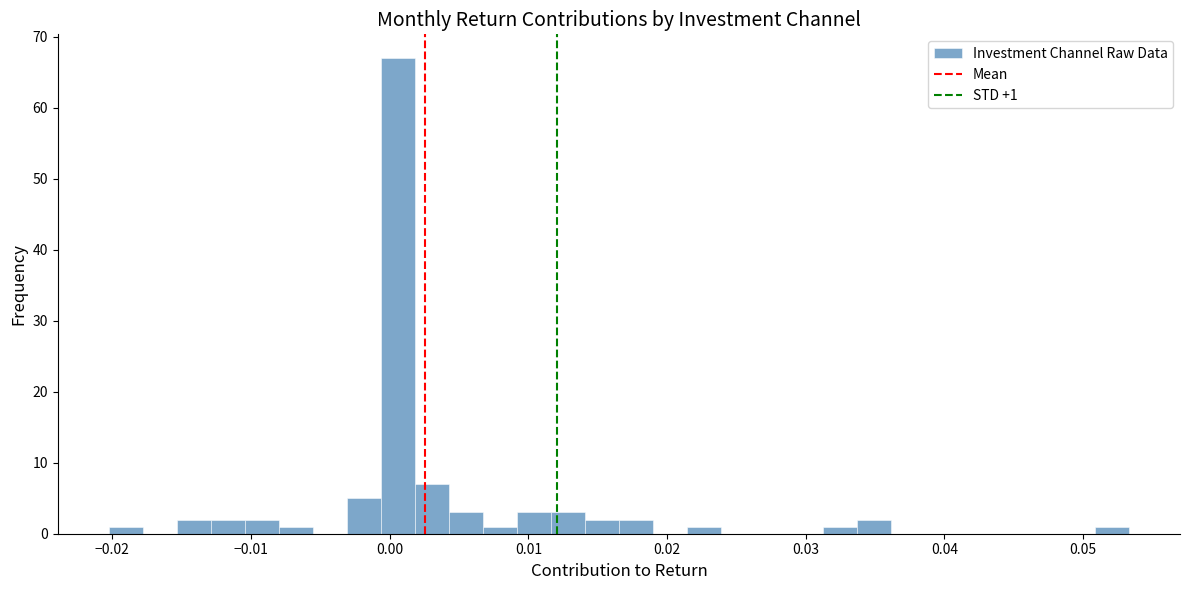

Read against the x-axis, roughly where is the centre of the tallest bar?

0.001